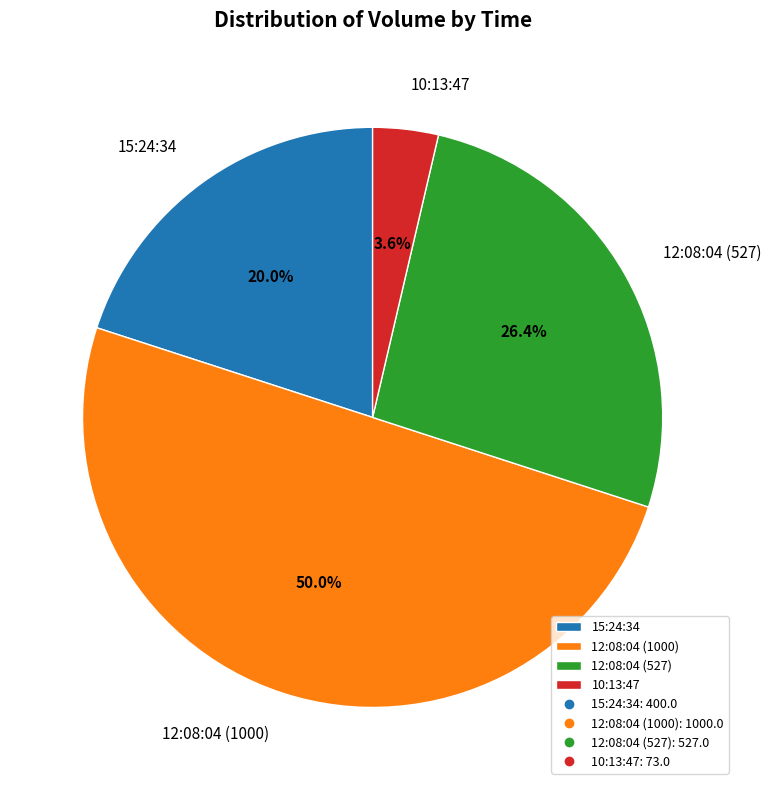

Which slice is the largest?

12:08:04 (1000)